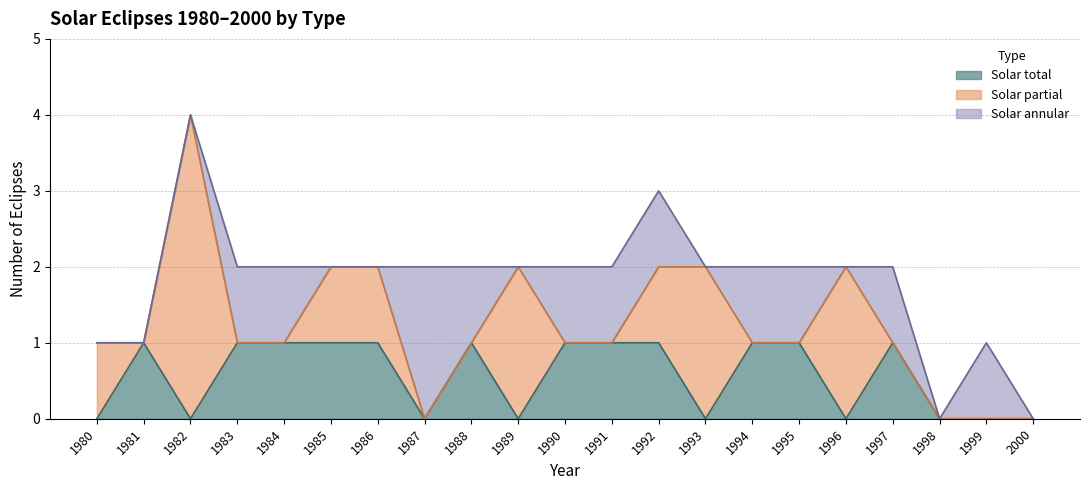

Between which two adjacent categories do Solar partial and Solar total first intersect?

1980 and 1981